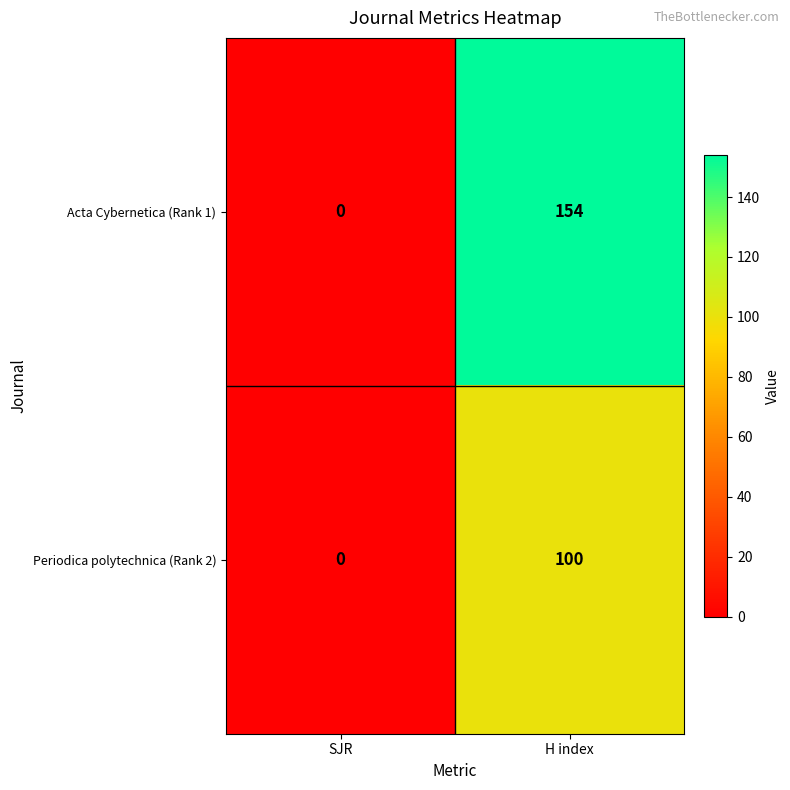

Which label corresponds to the largest value in the chart?

H index